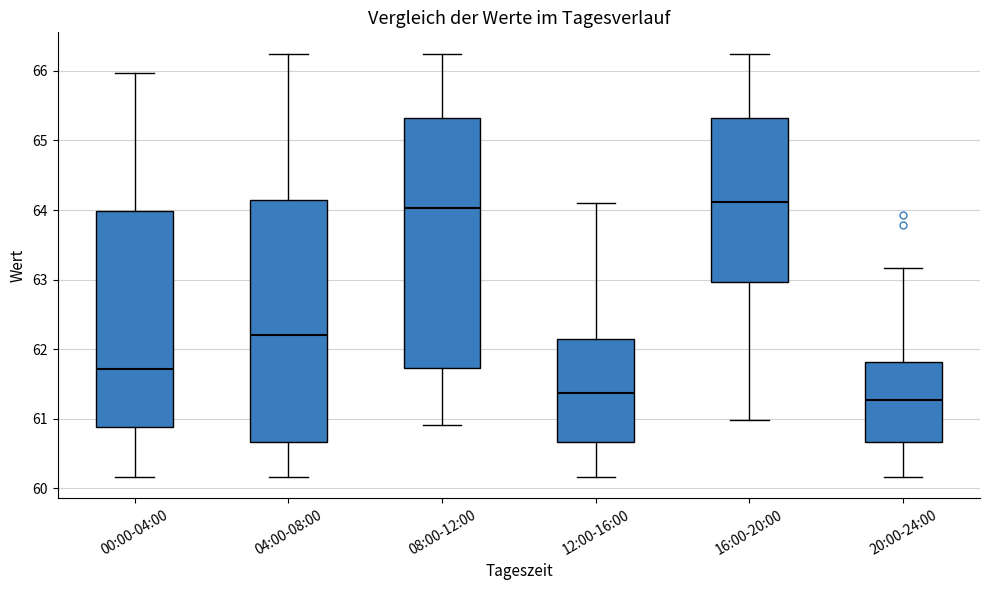

Comparing the boxes themselves (not the whiskers), which one is the tallest?

08:00-12:00